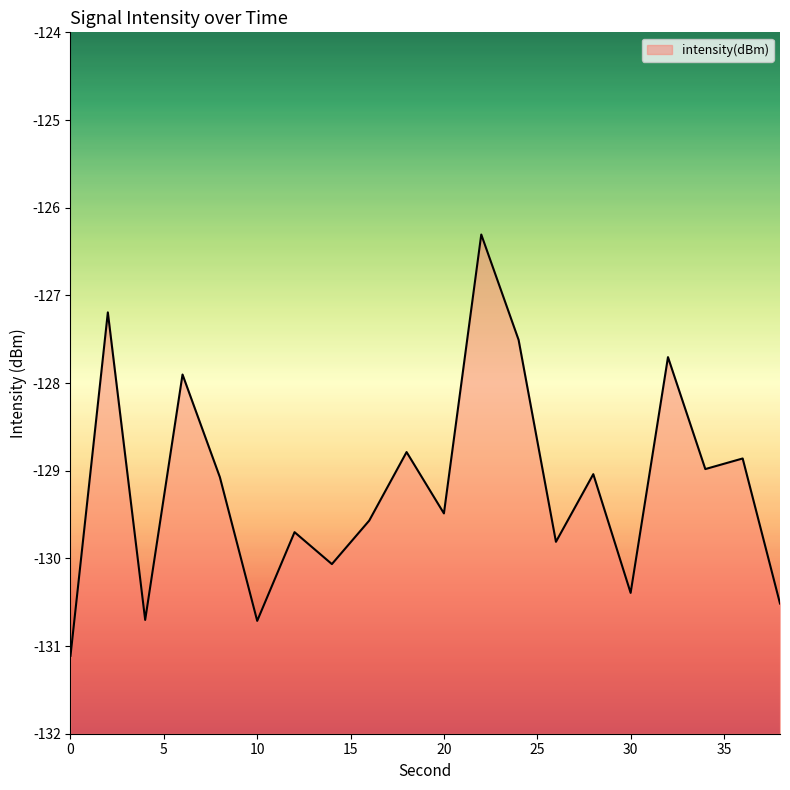

What is the difference between the values at 28 and 34?

0.1